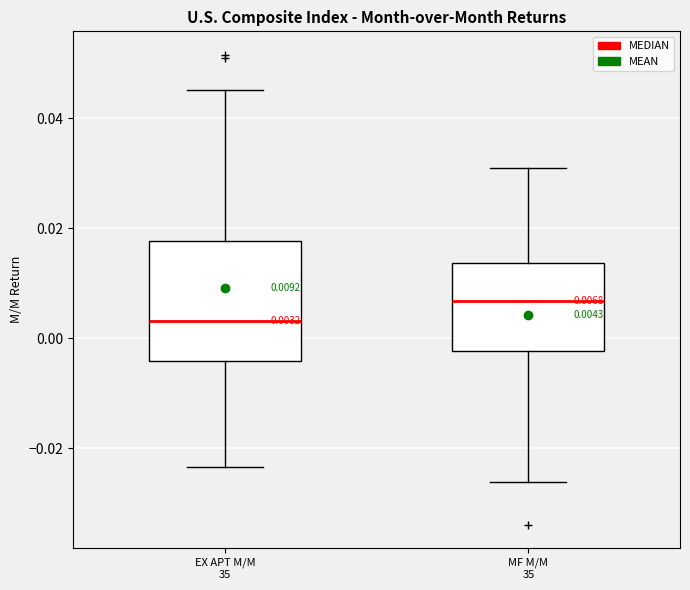

Which box has the lowest median line?

EX APT M/M 35